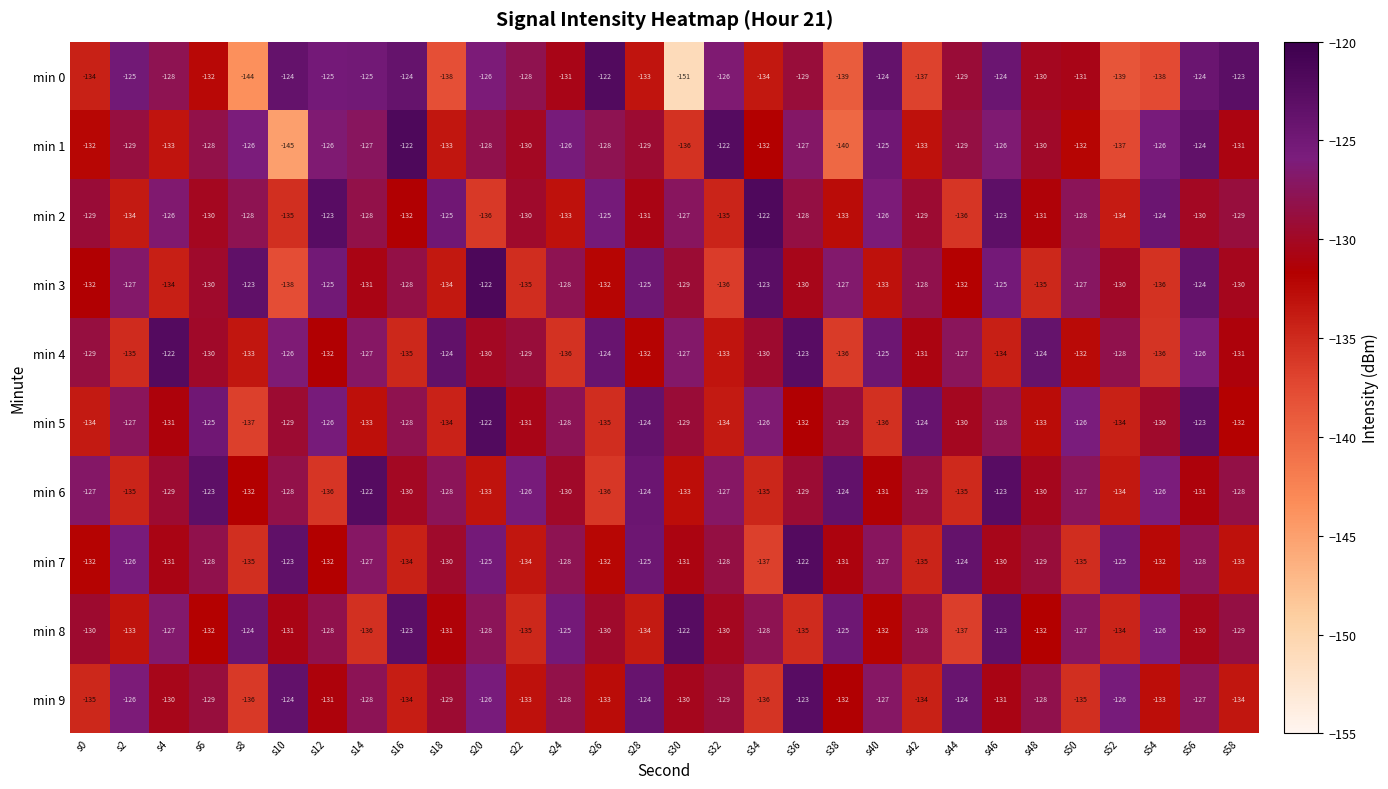

The min 9 series shows -130 at s30. True or false?

True